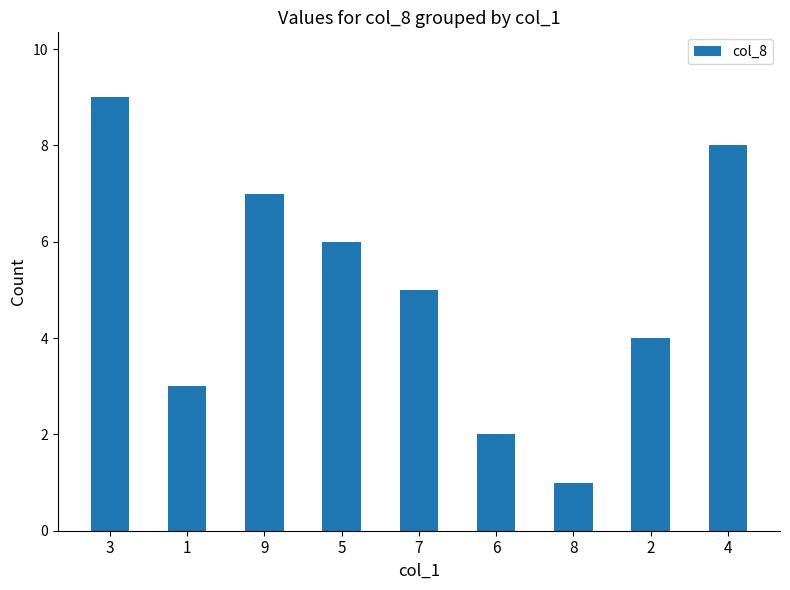

Reading left to right, transcribe all the data shown in this chart.

9	3	7	6	5	2	1	4	8